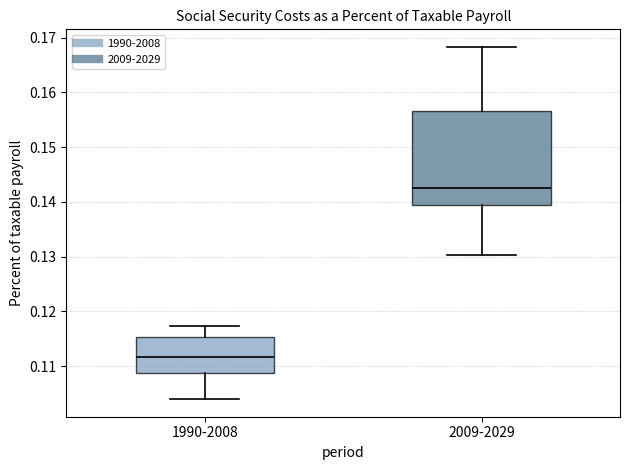

Where does the upper whisker of the box for 1990-2008 end on the y-axis? The values are not printed on the chart, so give them approximately, as read against the axis.

0.117